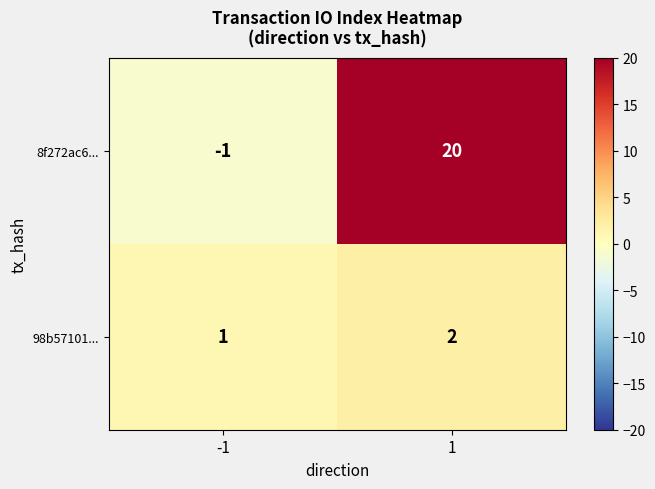

Which category has the lowest value across all series?

-1